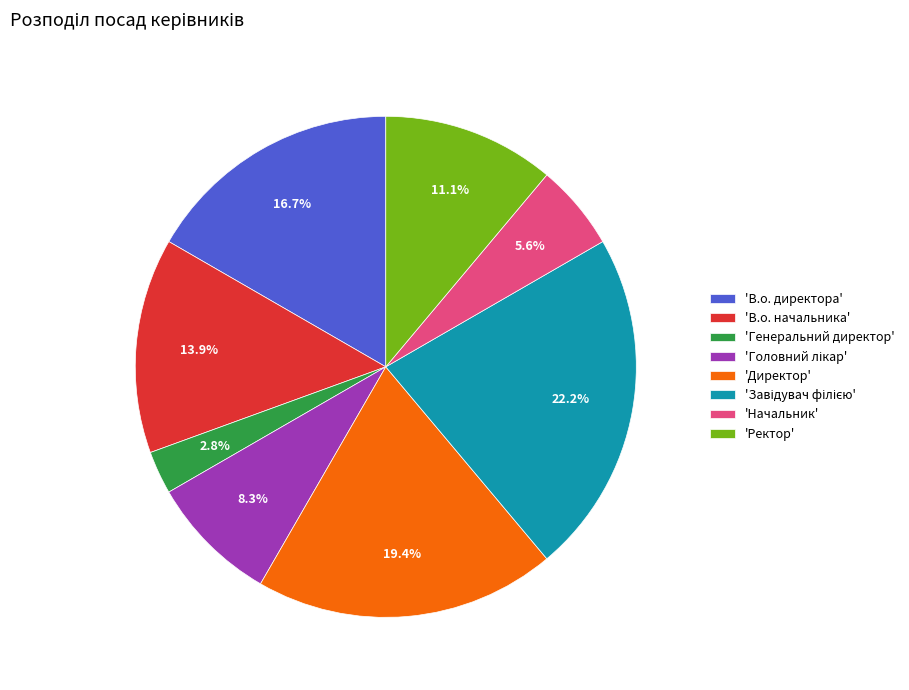

Which has a higher value, 'Директор' or 'В.о. директора'?

'Директор'